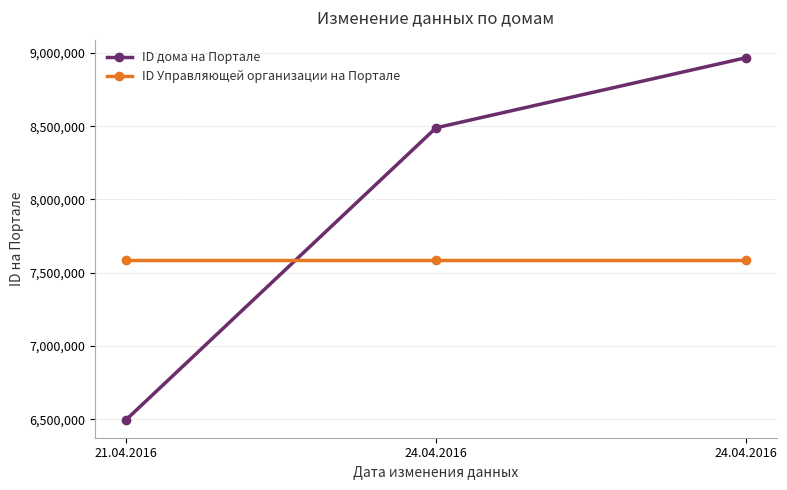

Count the number of categories in the chart.

3